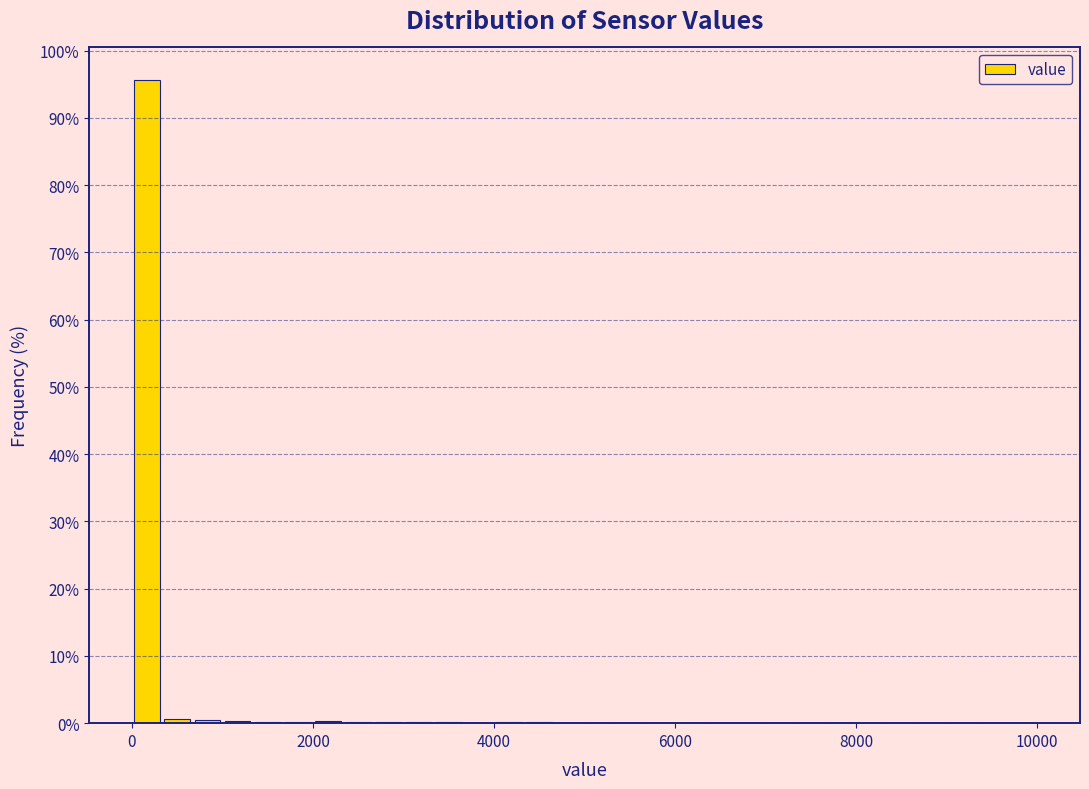

Read against the x-axis, roughly where is the centre of the tallest bar?

200